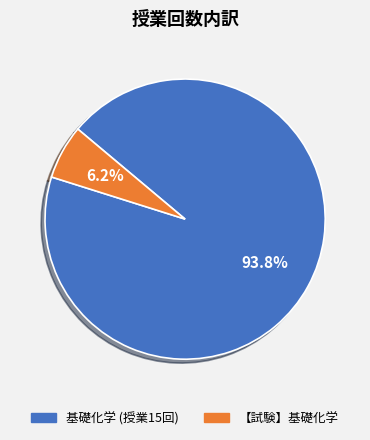

Is there any slice that represents more than half of the pie?

Yes